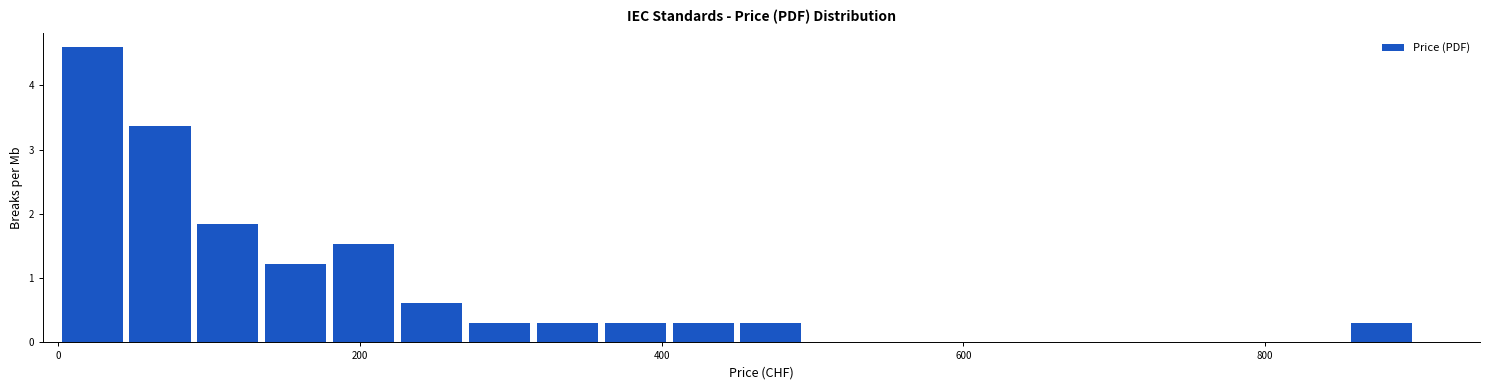

Read against the x-axis, roughly where is the centre of the tallest bar?

20